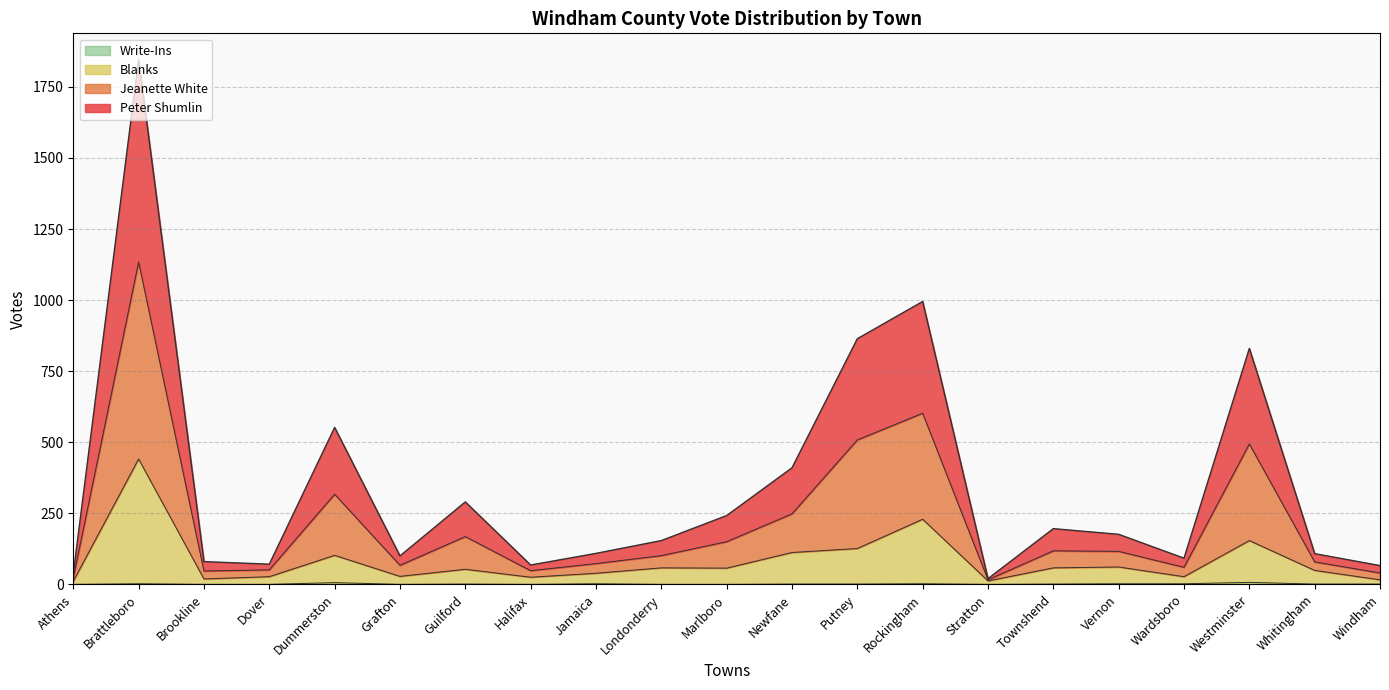

Reading left to right, what are all the values shown in this chart?

Peter Shumlin: 38	1846	80	71	552	100	290	68	109	154	242	410	864	995	20	196	176	92	830	108	66
Jeanette White: 23	1134	47	51	317	67	168	48	73	101	150	248	508	602	16	118	116	60	494	79	40
Blanks: 11	441	19	27	102	28	53	25	39	58	57	112	126	229	12	58	61	27	154	49	16
Write-Ins: 0	2	0	0	6	0	1	0	2	0	0	1	1	2	0	1	2	2	7	1	1